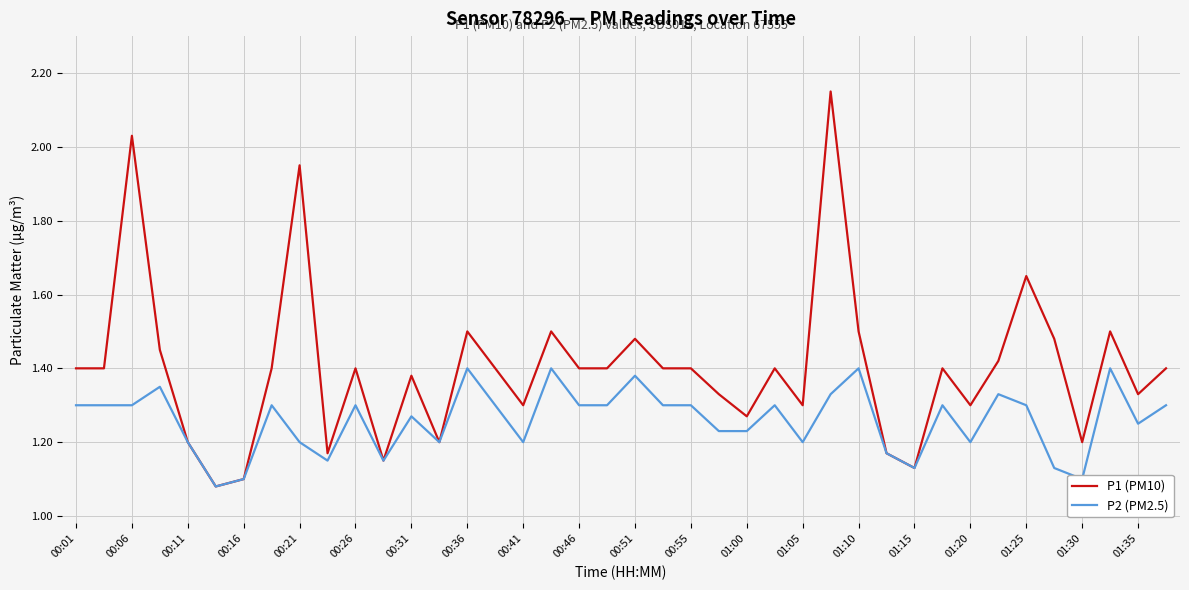

List the series in order of their overall mean, lowest first.

P2 (PM2.5), P1 (PM10)